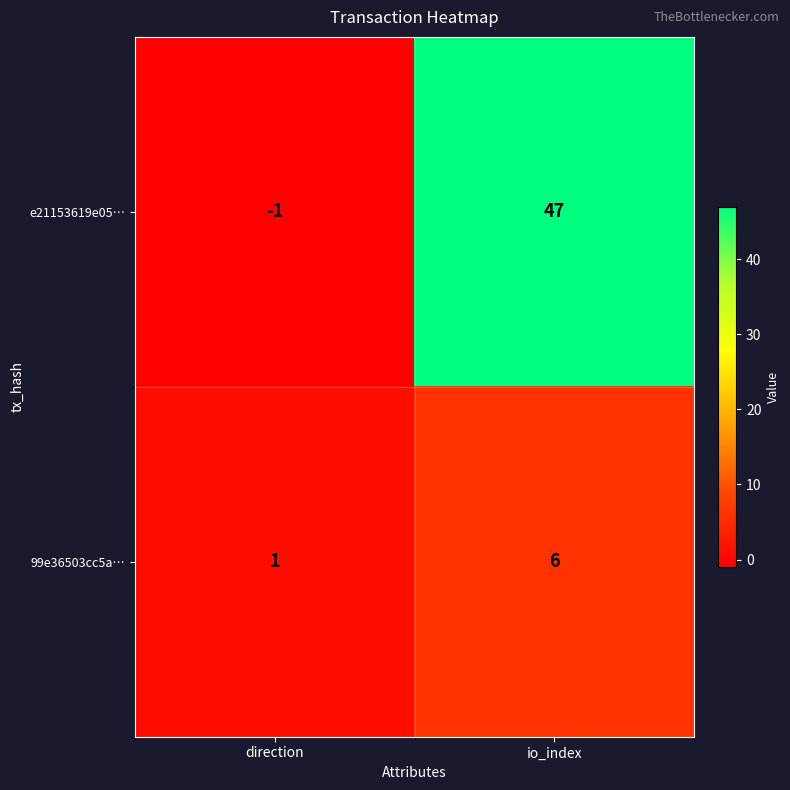

Rank the series by their maximum value, from highest to lowest.

e21153619e05…, 99e36503cc5a…